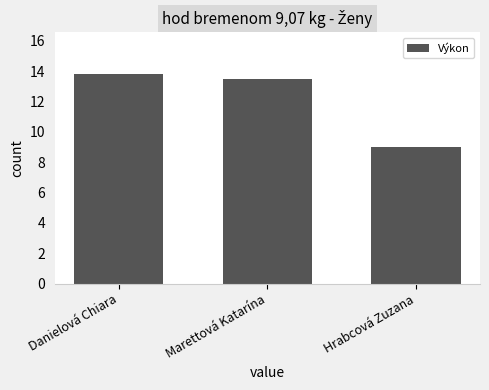

Where does the data first go above 13?

Danielová Chiara